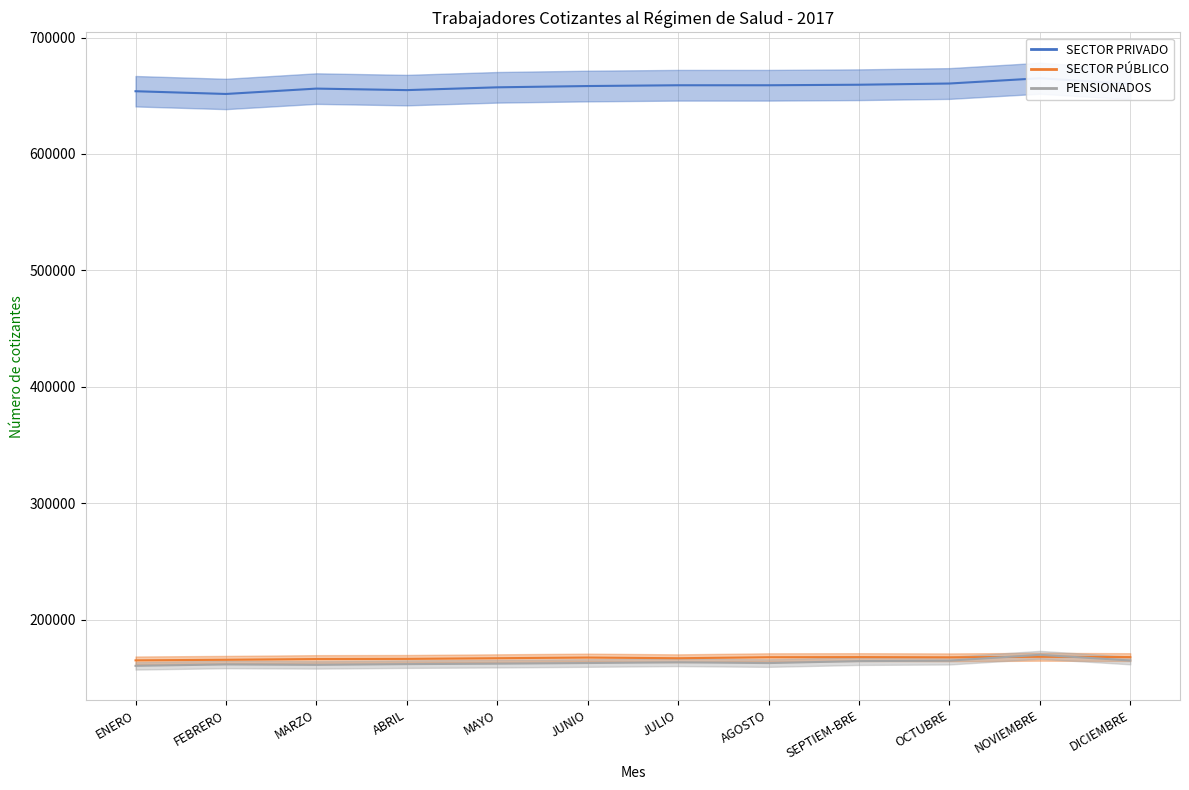

At how many categories does at least one series exceed 517753?

12